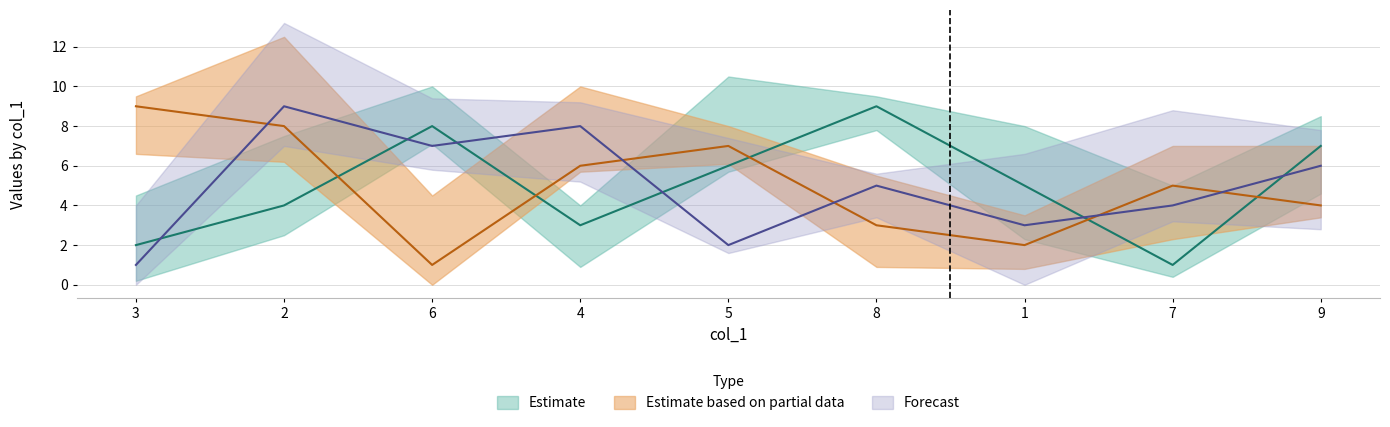

True or false: col_3 and col_4 cross at least once.

True